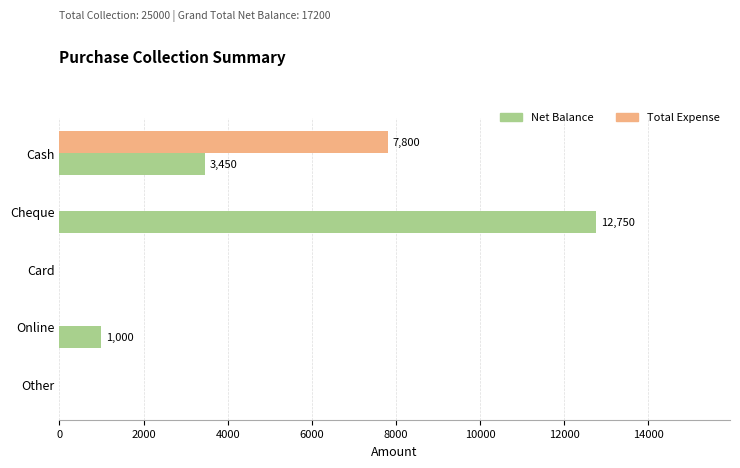

The value of Total Expense at Card is -3583. True or false?

False